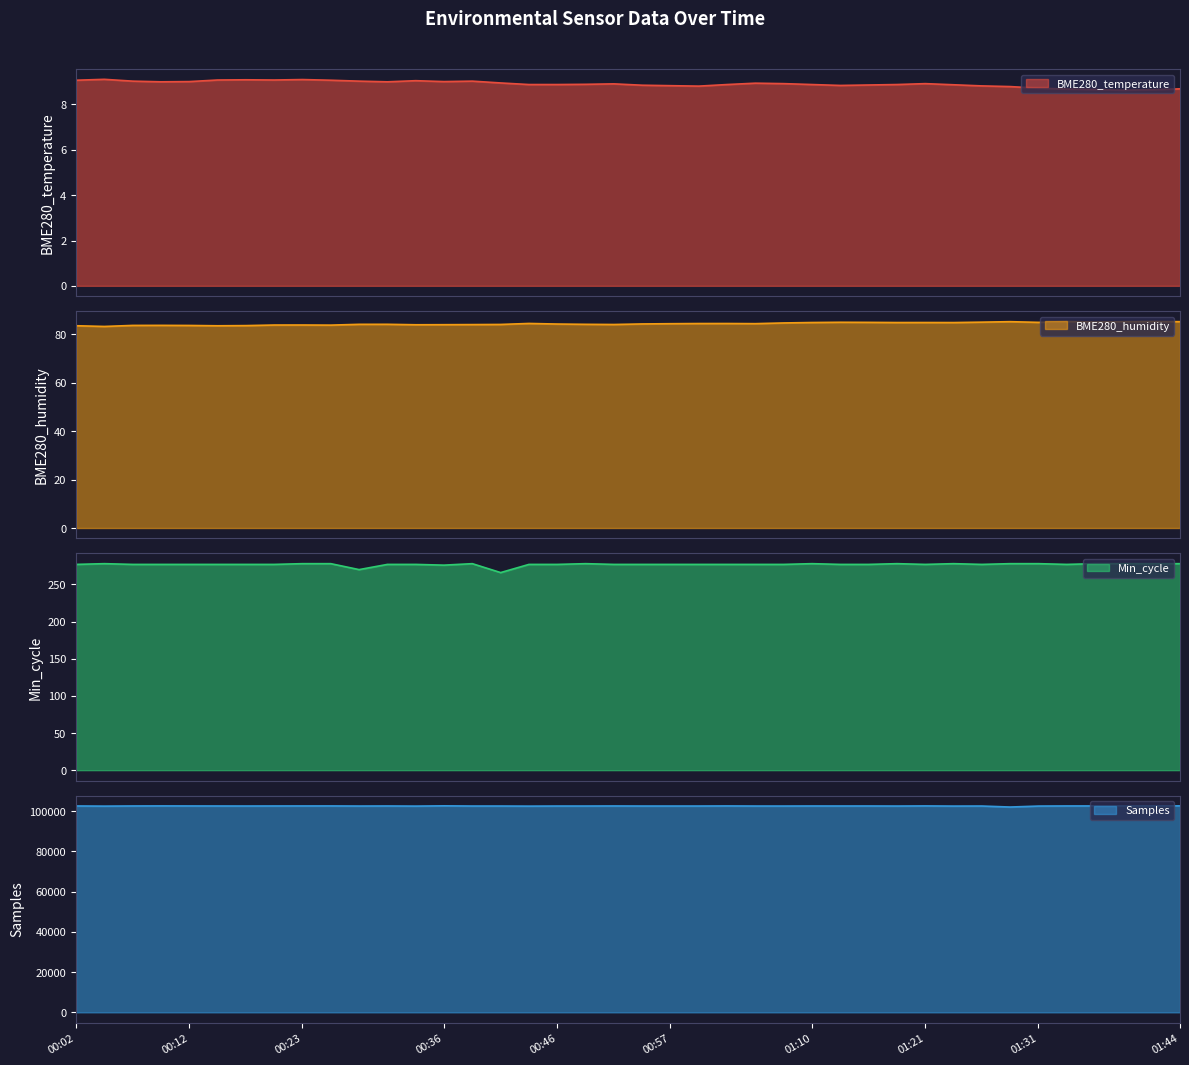

Count the number of categories in the chart.

40